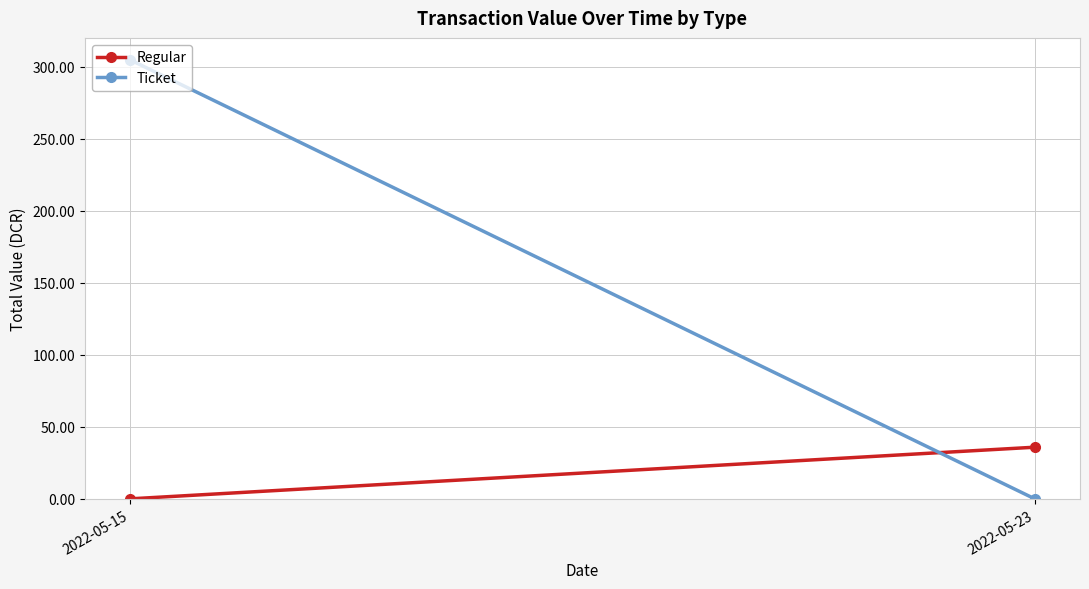

List the series in order of their overall mean, highest first.

Ticket, Regular